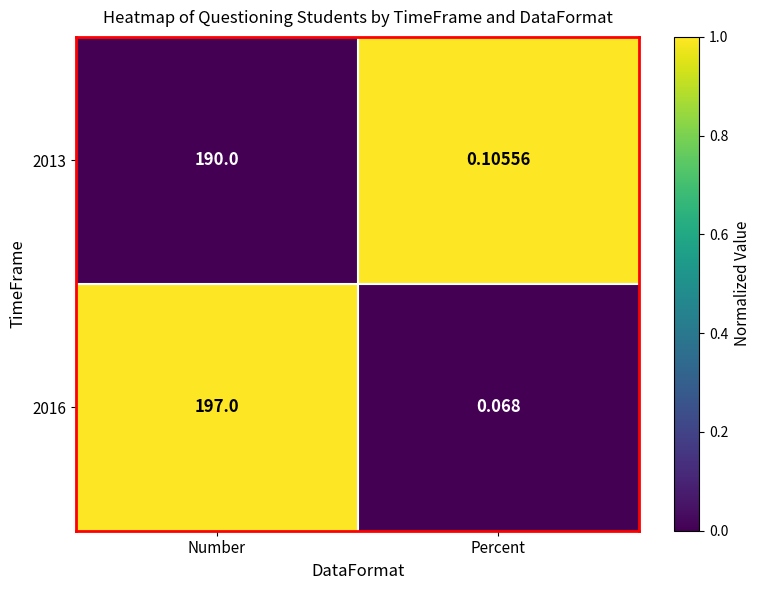

Where is 2013 nearest to the value 95?

Percent